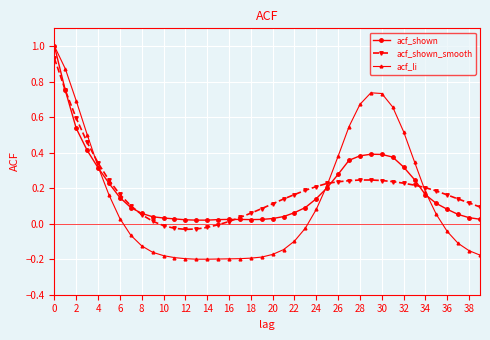

Which series has the largest range (max minus min)?

acf_li